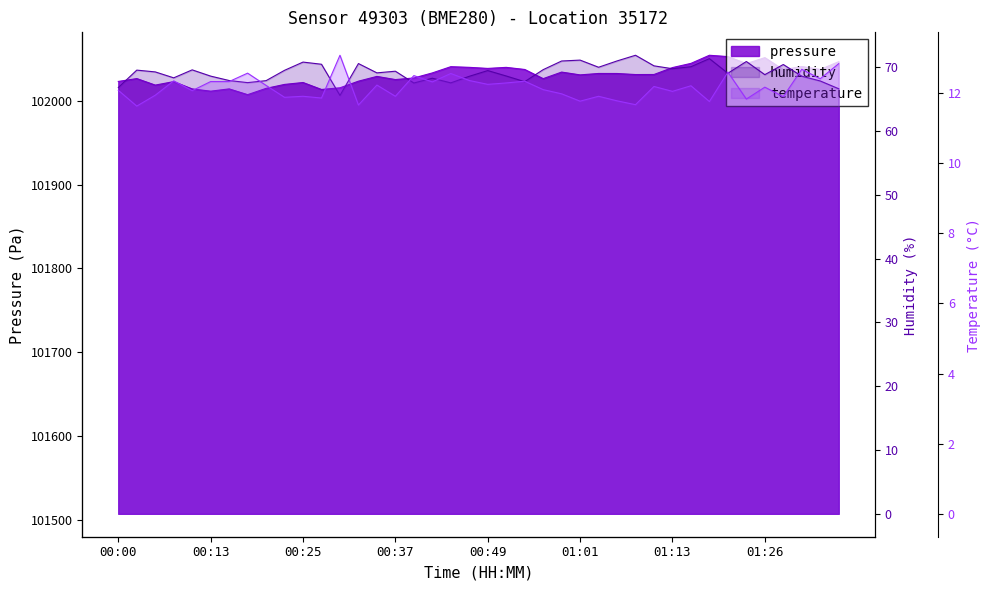

What is the minimum value shown in the chart?

11.6